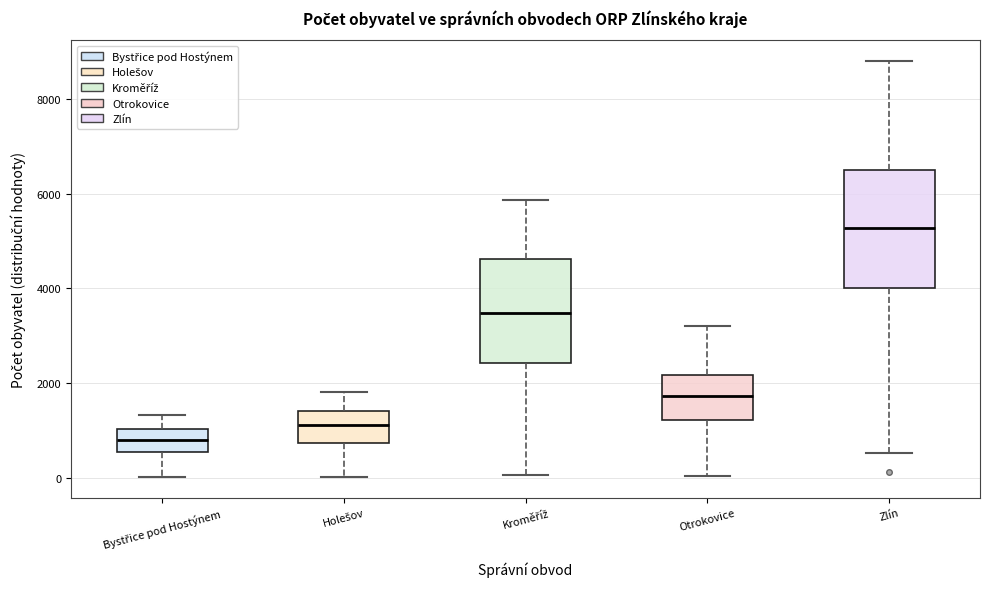

Where is the upper edge of the box for Holešov on the y-axis? The values are not printed on the chart, so give them approximately, as read against the axis.

1400